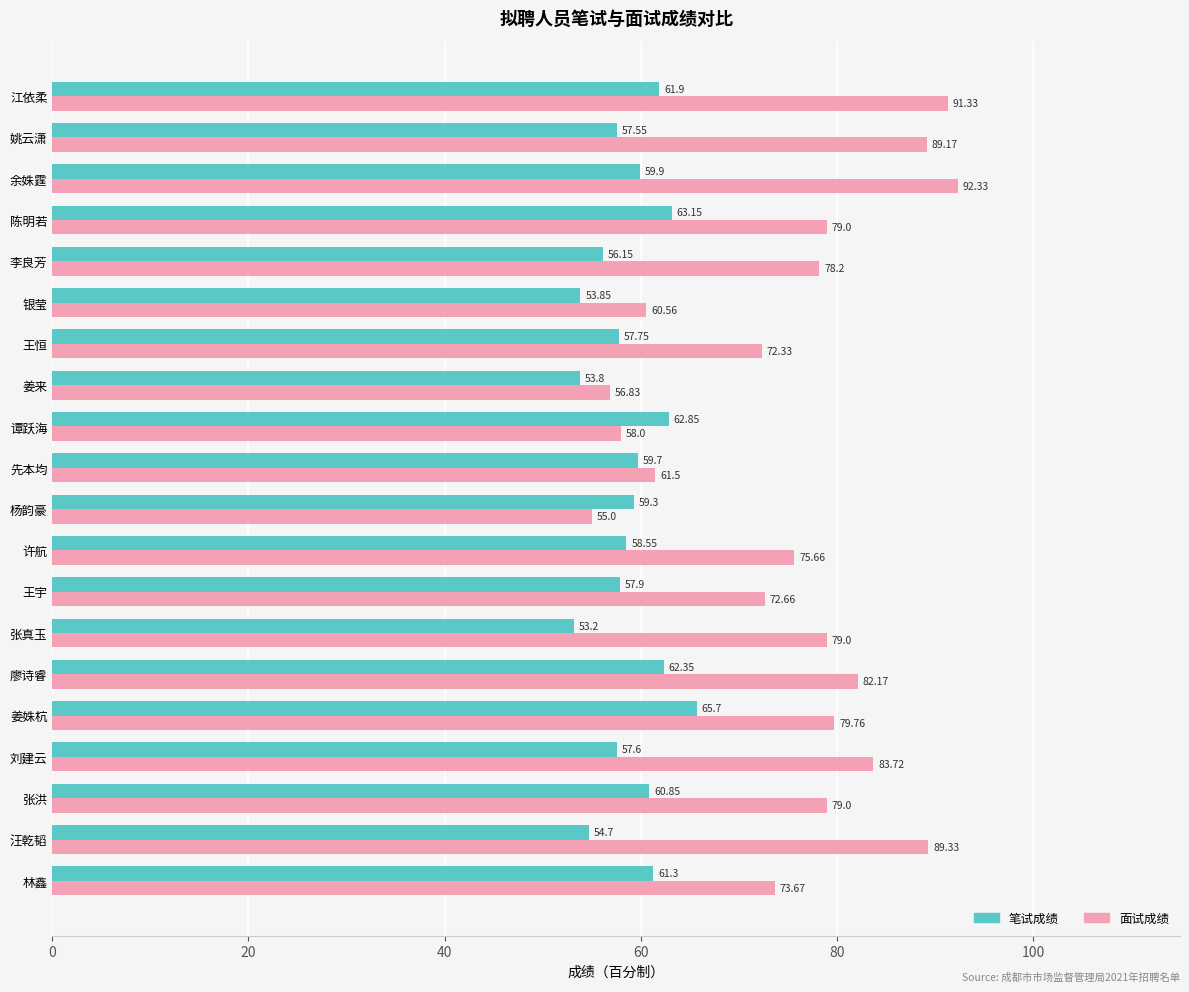

At which category is the sum across all series the highest?

江依柔